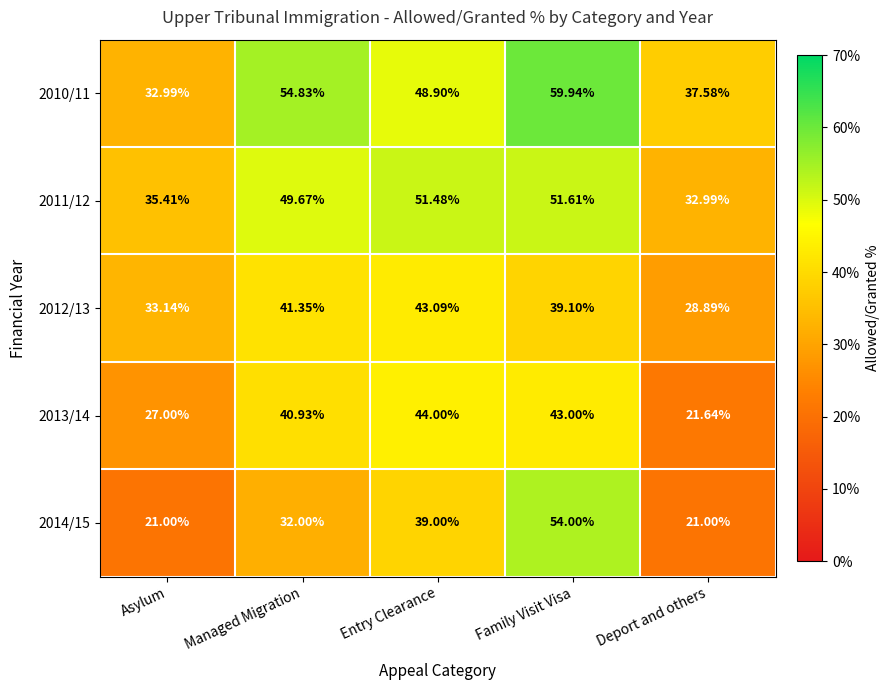

Between Family Visit Visa and Deport and others, which series saw the biggest shift?

2014/15